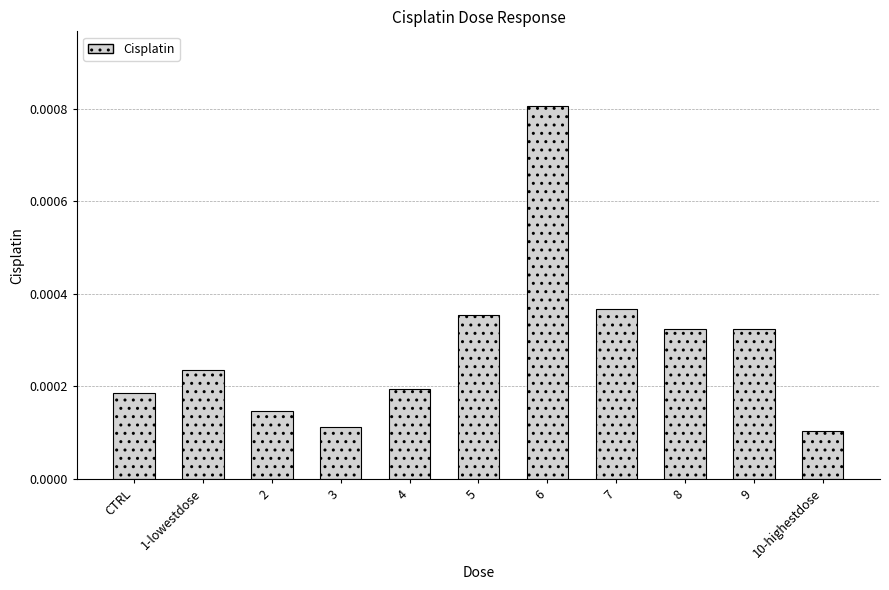

At which label is the value closest to 0?

10-highestdose